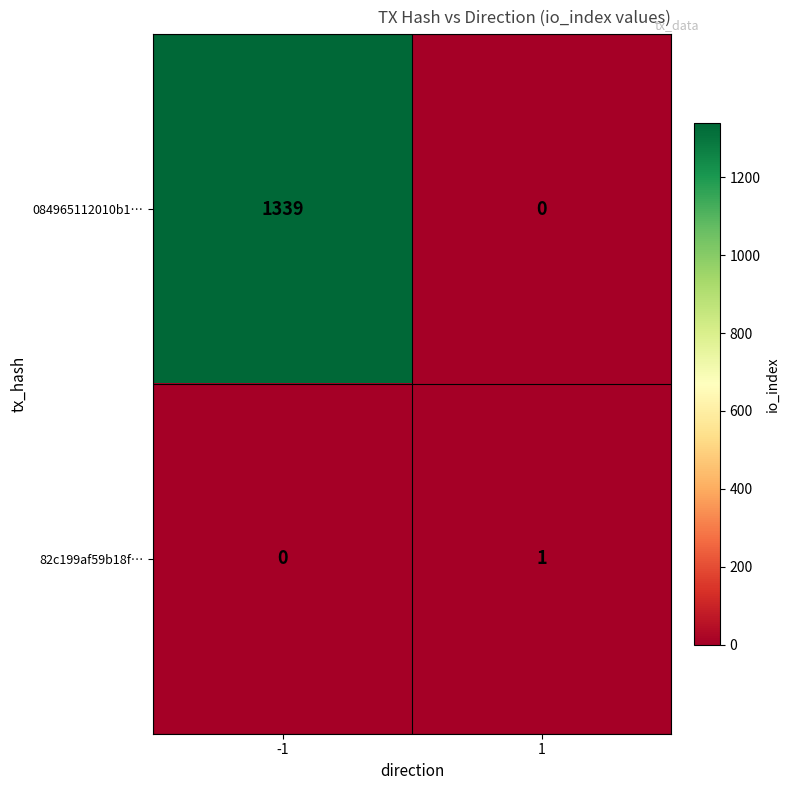

At which category is the sum across all series the highest?

-1